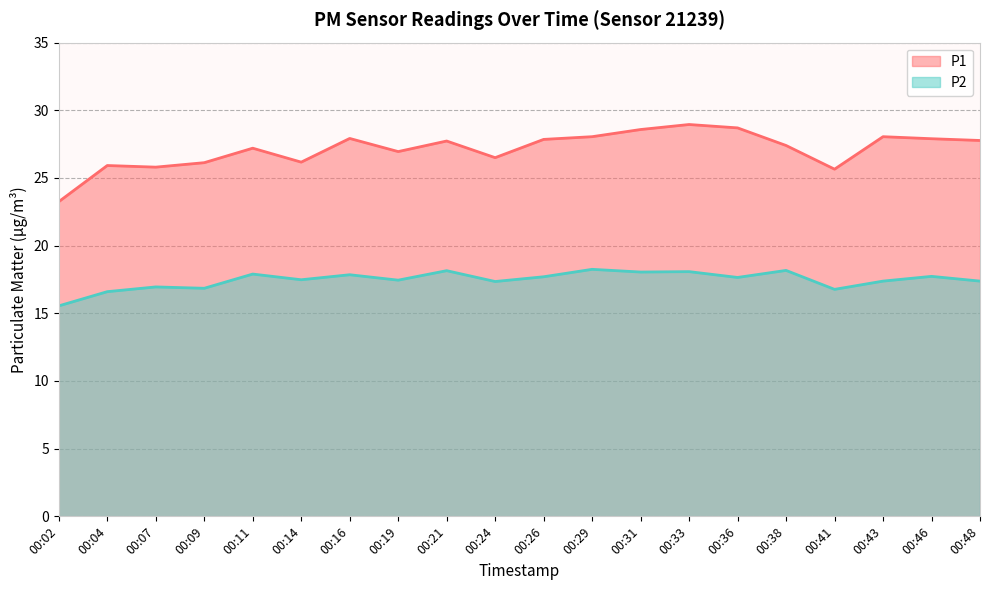

True or false: P2 has more than 1 points higher than both neighbors.

True